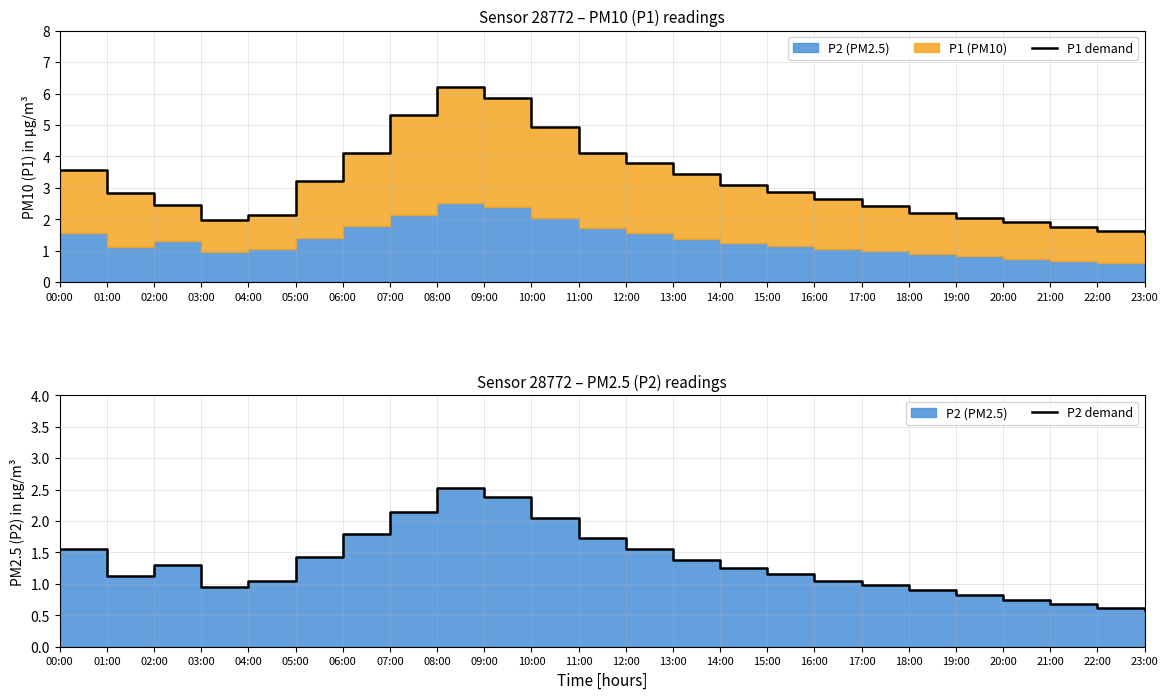

In P1 demand, how many points are lower than both neighbors (excluding endpoints)?

1